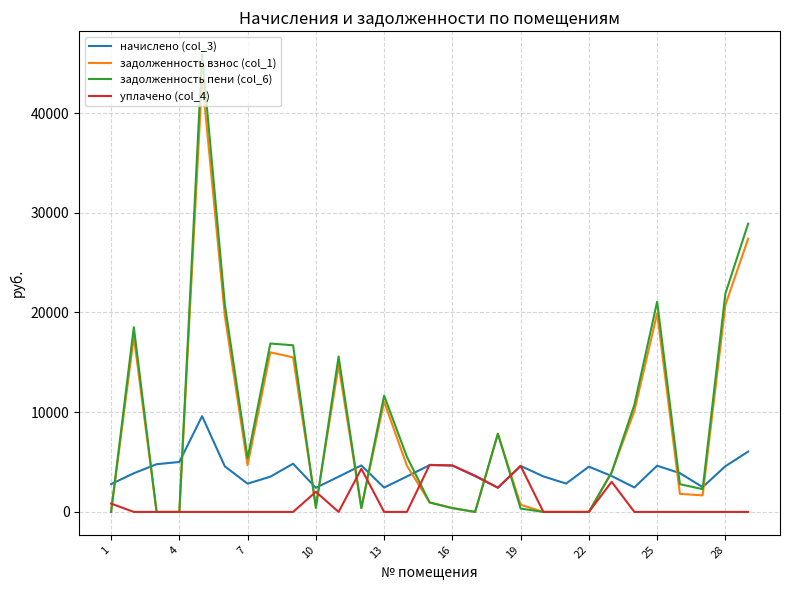

Which series has the widest spread of values?

задолженность пени (col_6)